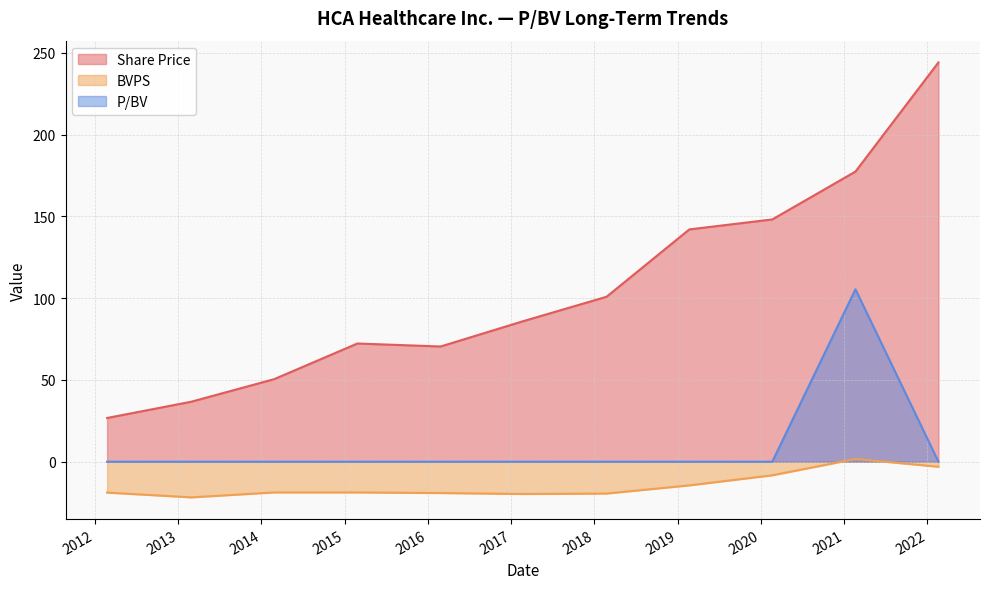

List the labels in order of BVPS value, largest first.

2021-02-19, 2022-02-18, 2020-02-20, 2019-02-21, 2014-02-26, 2015-02-26, 2012-02-24, 2016-02-26, 2018-02-23, 2017-02-22, 2013-02-27